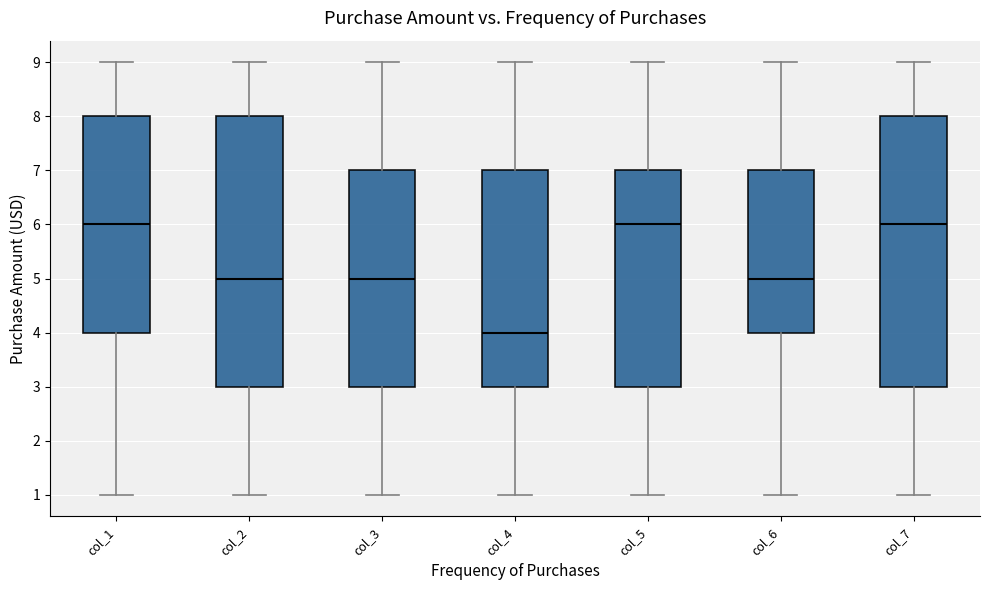

Which box has the lowest median line?

col_4